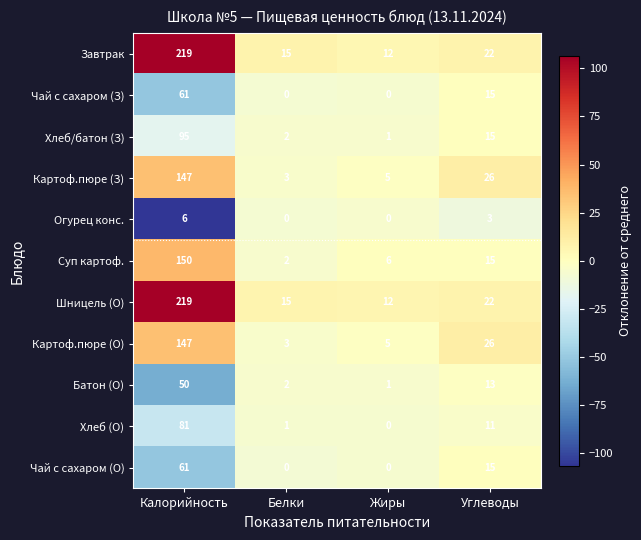

Where does the Картоф.пюре (З) series first go above 26?

Калорийность